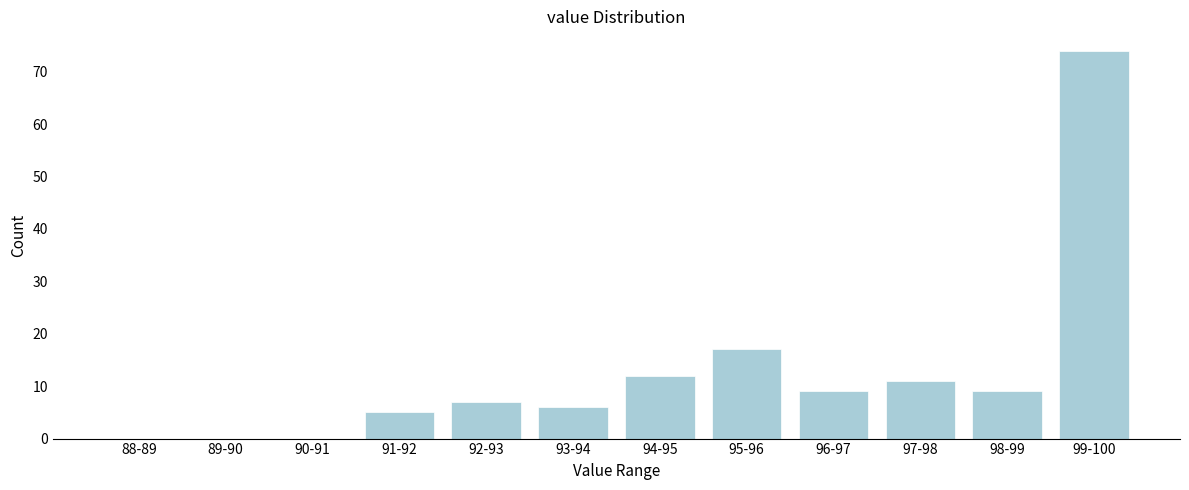

Reading left to right, extract all data points from this chart.

88-89=0	89-90=0	90-91=0	91-92=5	92-93=7	93-94=6	94-95=12	95-96=17	96-97=9	97-98=11	98-99=9	99-100=74